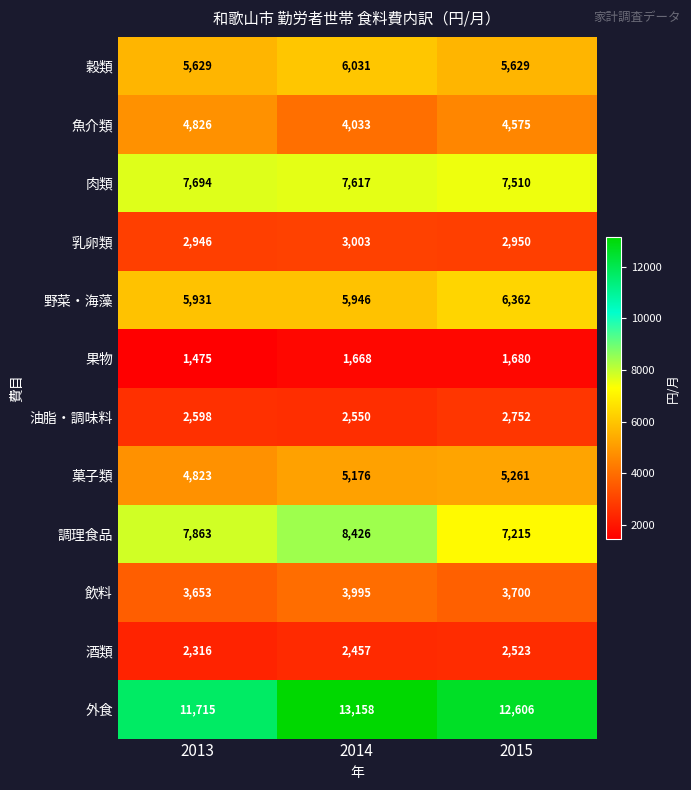

What is the average value of the 果物 series?

1608